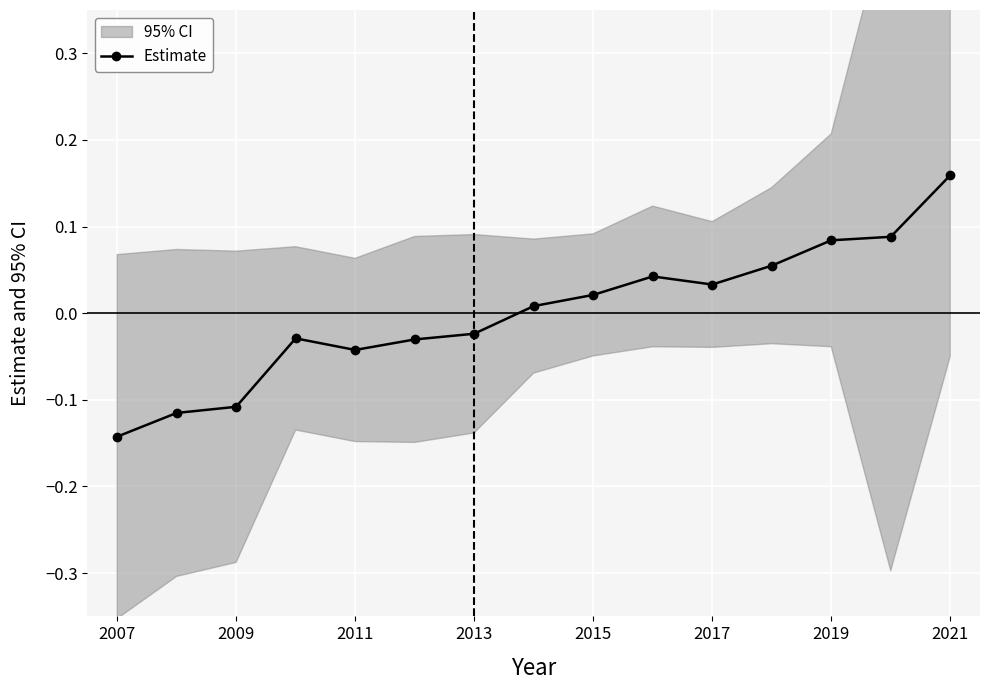

What is the difference between the maximum and second lowest values?

0.3